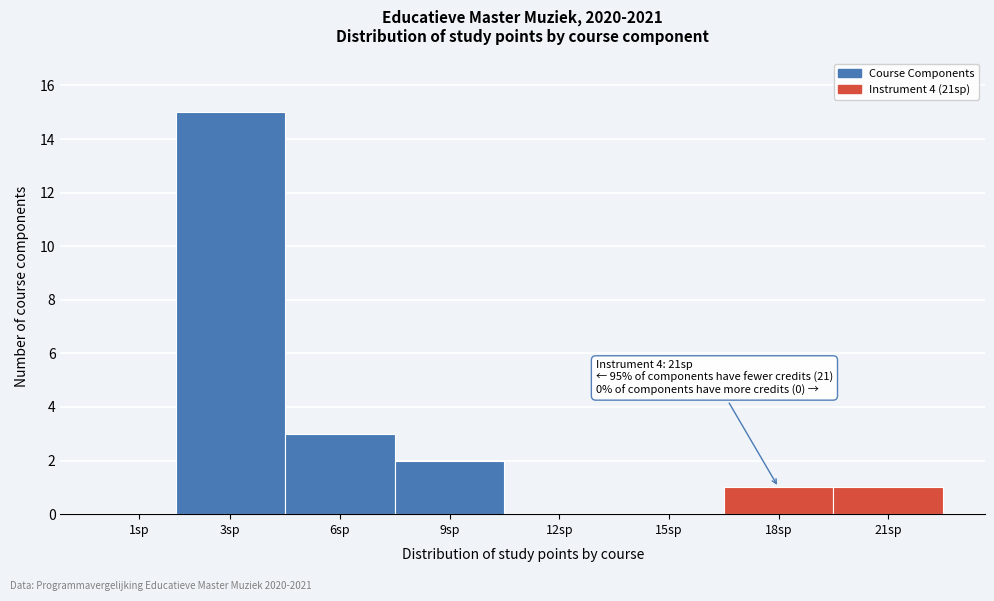

Reading left to right, list all the values displayed in this chart.

1sp=0	3sp=15	6sp=3	9sp=2	12sp=0	15sp=0	18sp=1	21sp=1